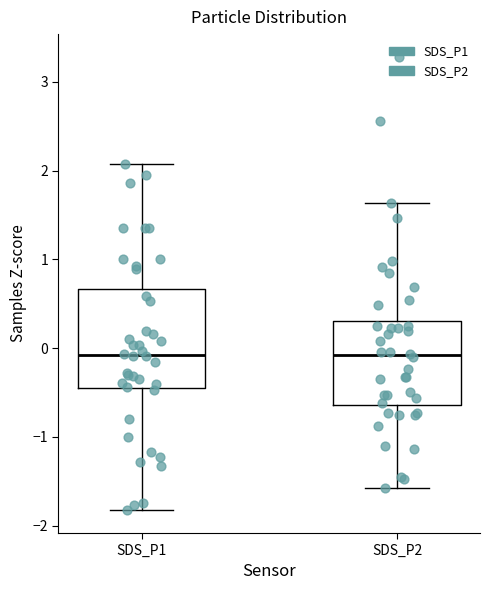

Reading left to right, read every box against the y-axis: the position of its median line, the range the box covers, and the ends of its whiskers. The values are not printed on the chart, so give them approximately, as read against the axis.

SDS_P1: median -0.1, box -0.4 to 0.7, whiskers -1.8 to 2.1
SDS_P2: median -0.1, box -0.6 to 0.3, whiskers -1.6 to 1.6